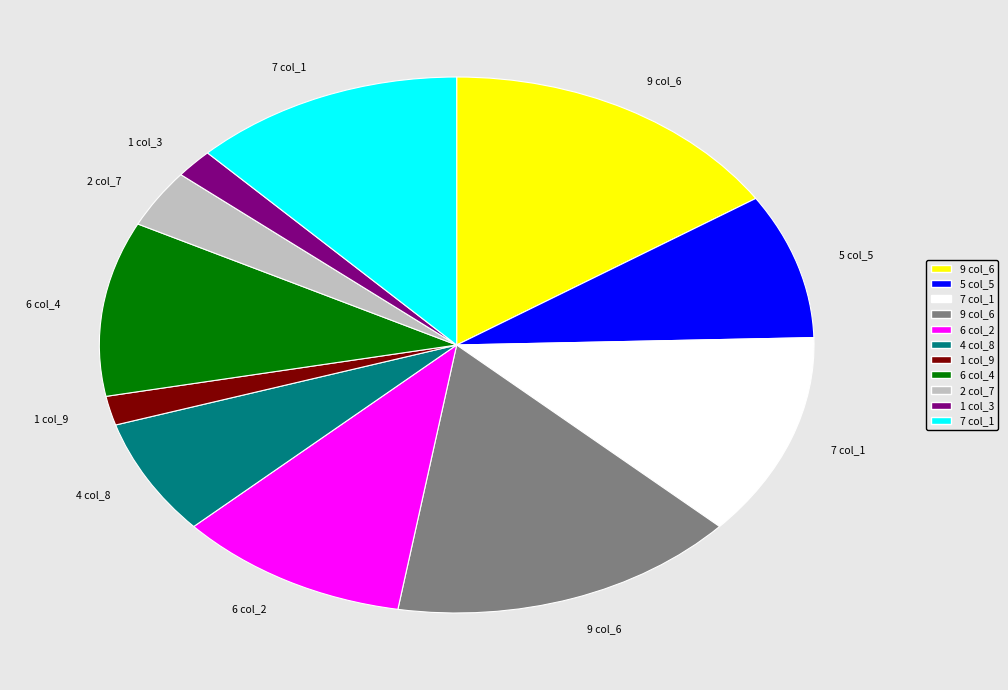

Is there a majority slice in this chart?

No